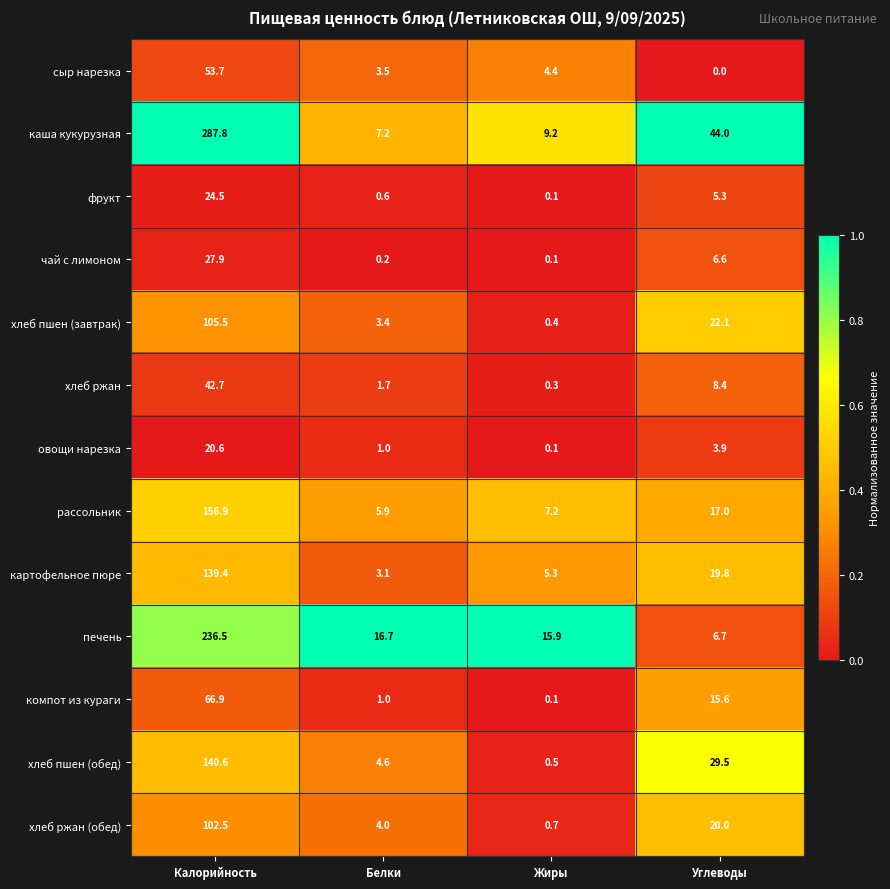

At how many categories does at least one series exceed 0?

4